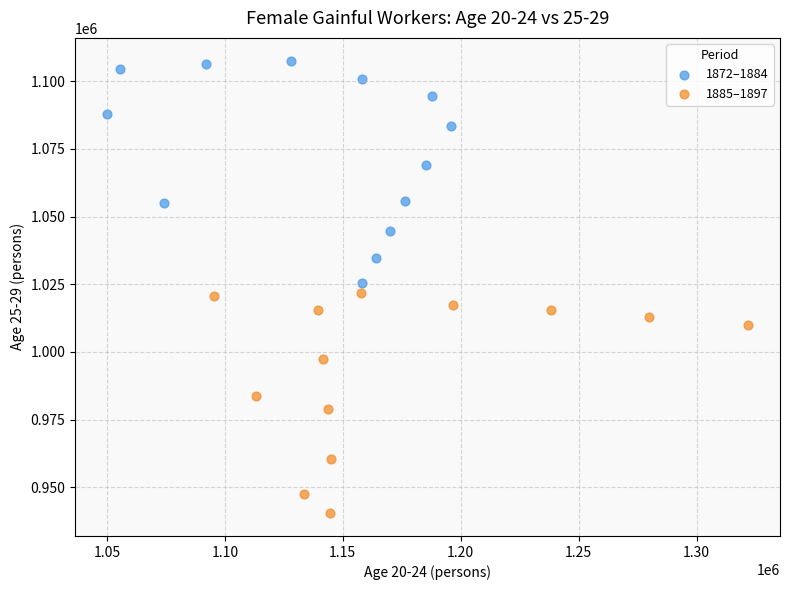

Which series reaches the minimum Y coordinate?

1885–1897